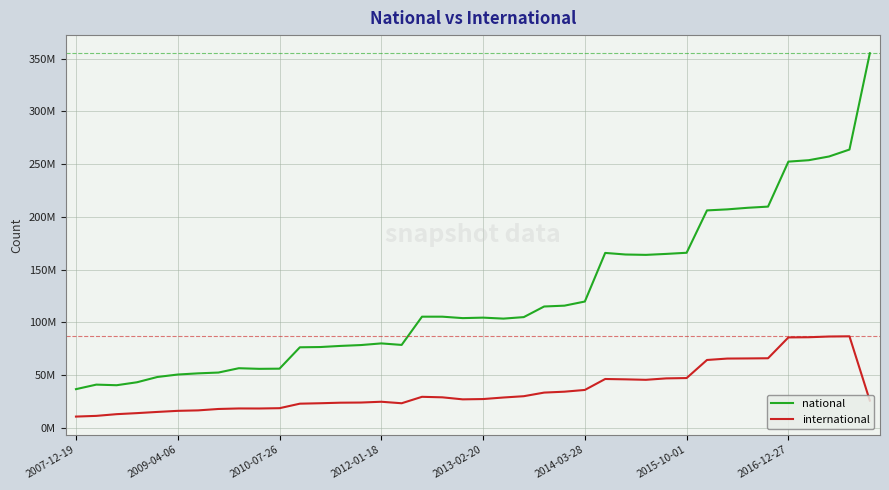

What are all the series names shown in the legend?

national, international